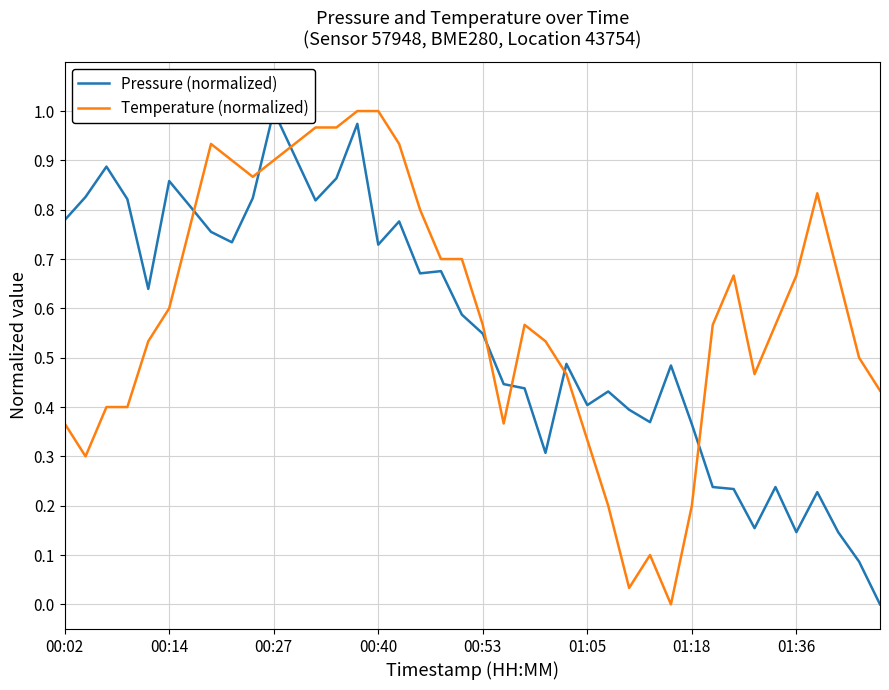

How many lines are shown in the chart?

2